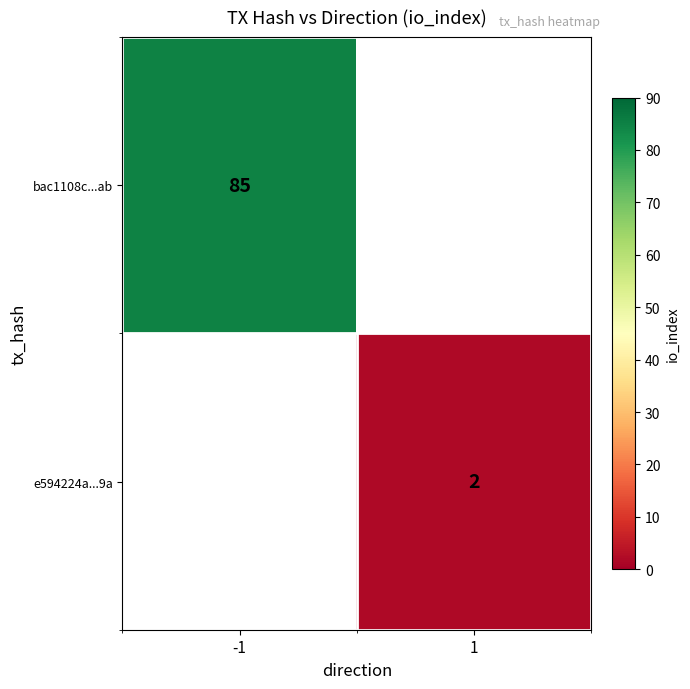

Is the value of e594224a...9a at 1 greater than the value of bac1108c...ab at -1?

No